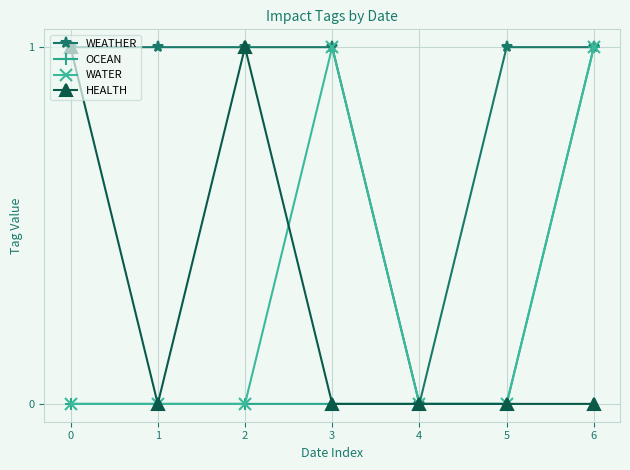

What is the average value of the WEATHER series?

1